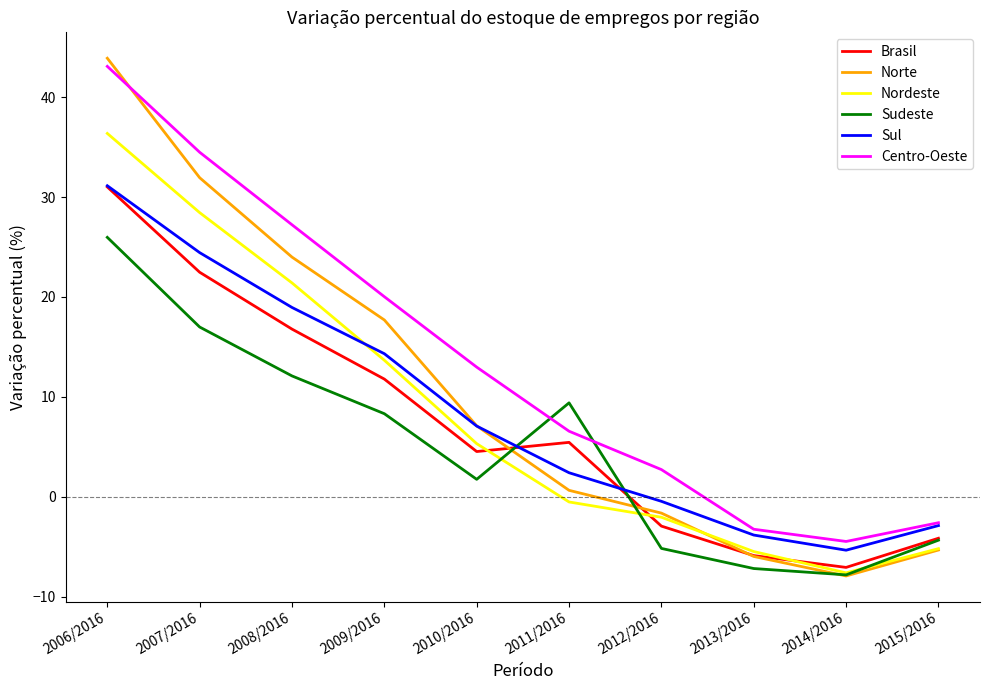

Which series has the largest total across all categories?

Centro-Oeste